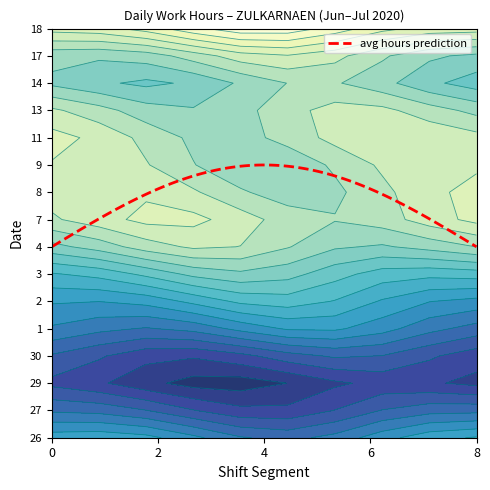

How many data points in 11 are above 0?

1